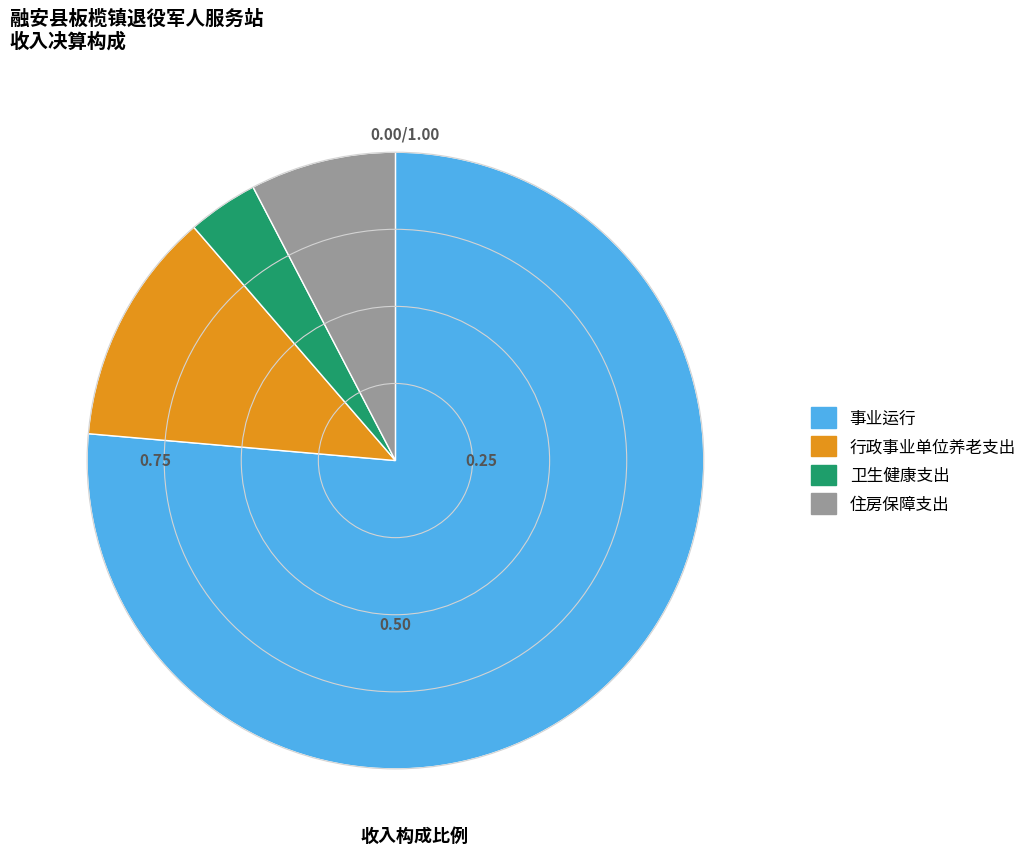

Which category accounts for the majority?

事业运行